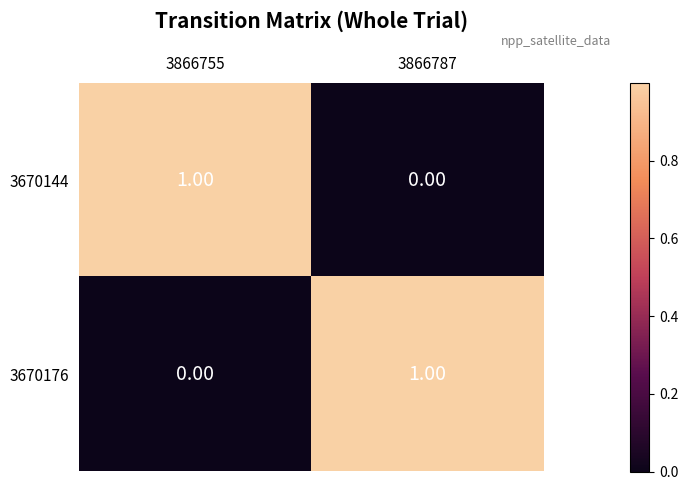

List the labels in order of 3670144 value, largest first.

3866755, 3866787